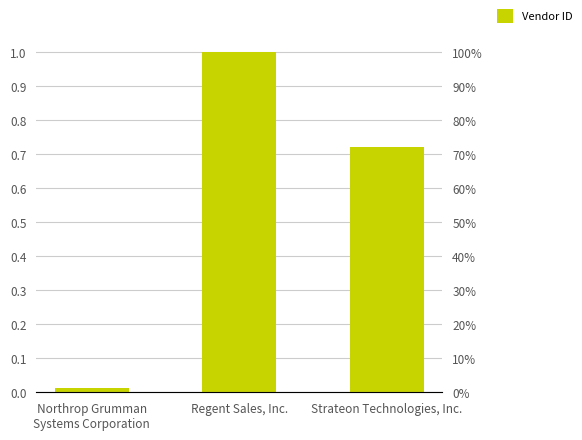

Where is the data nearest to the value 885974837893?

Strateon Technologies, Inc.